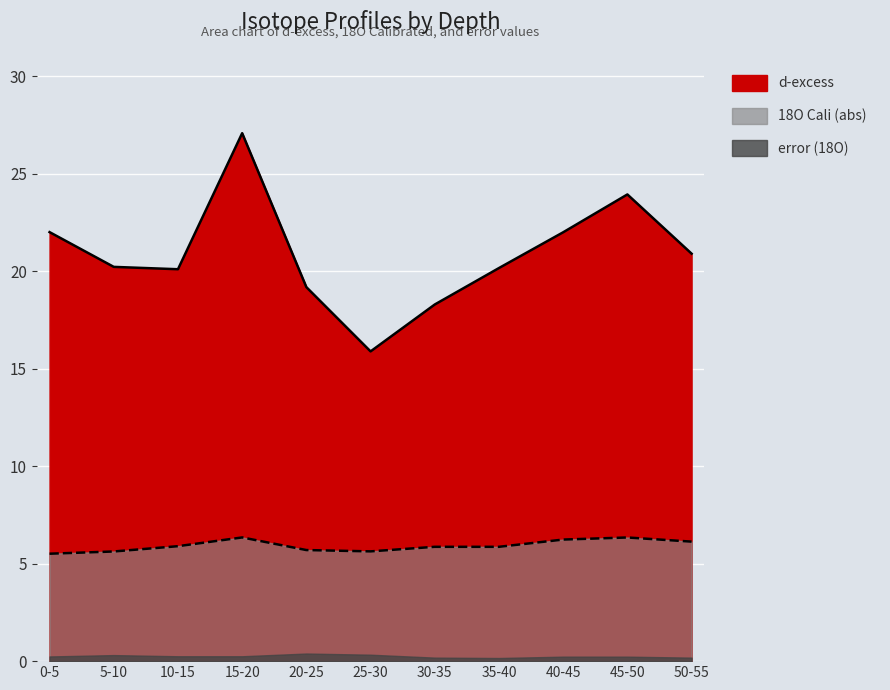

At how many categories does at least one series exceed 22?

4